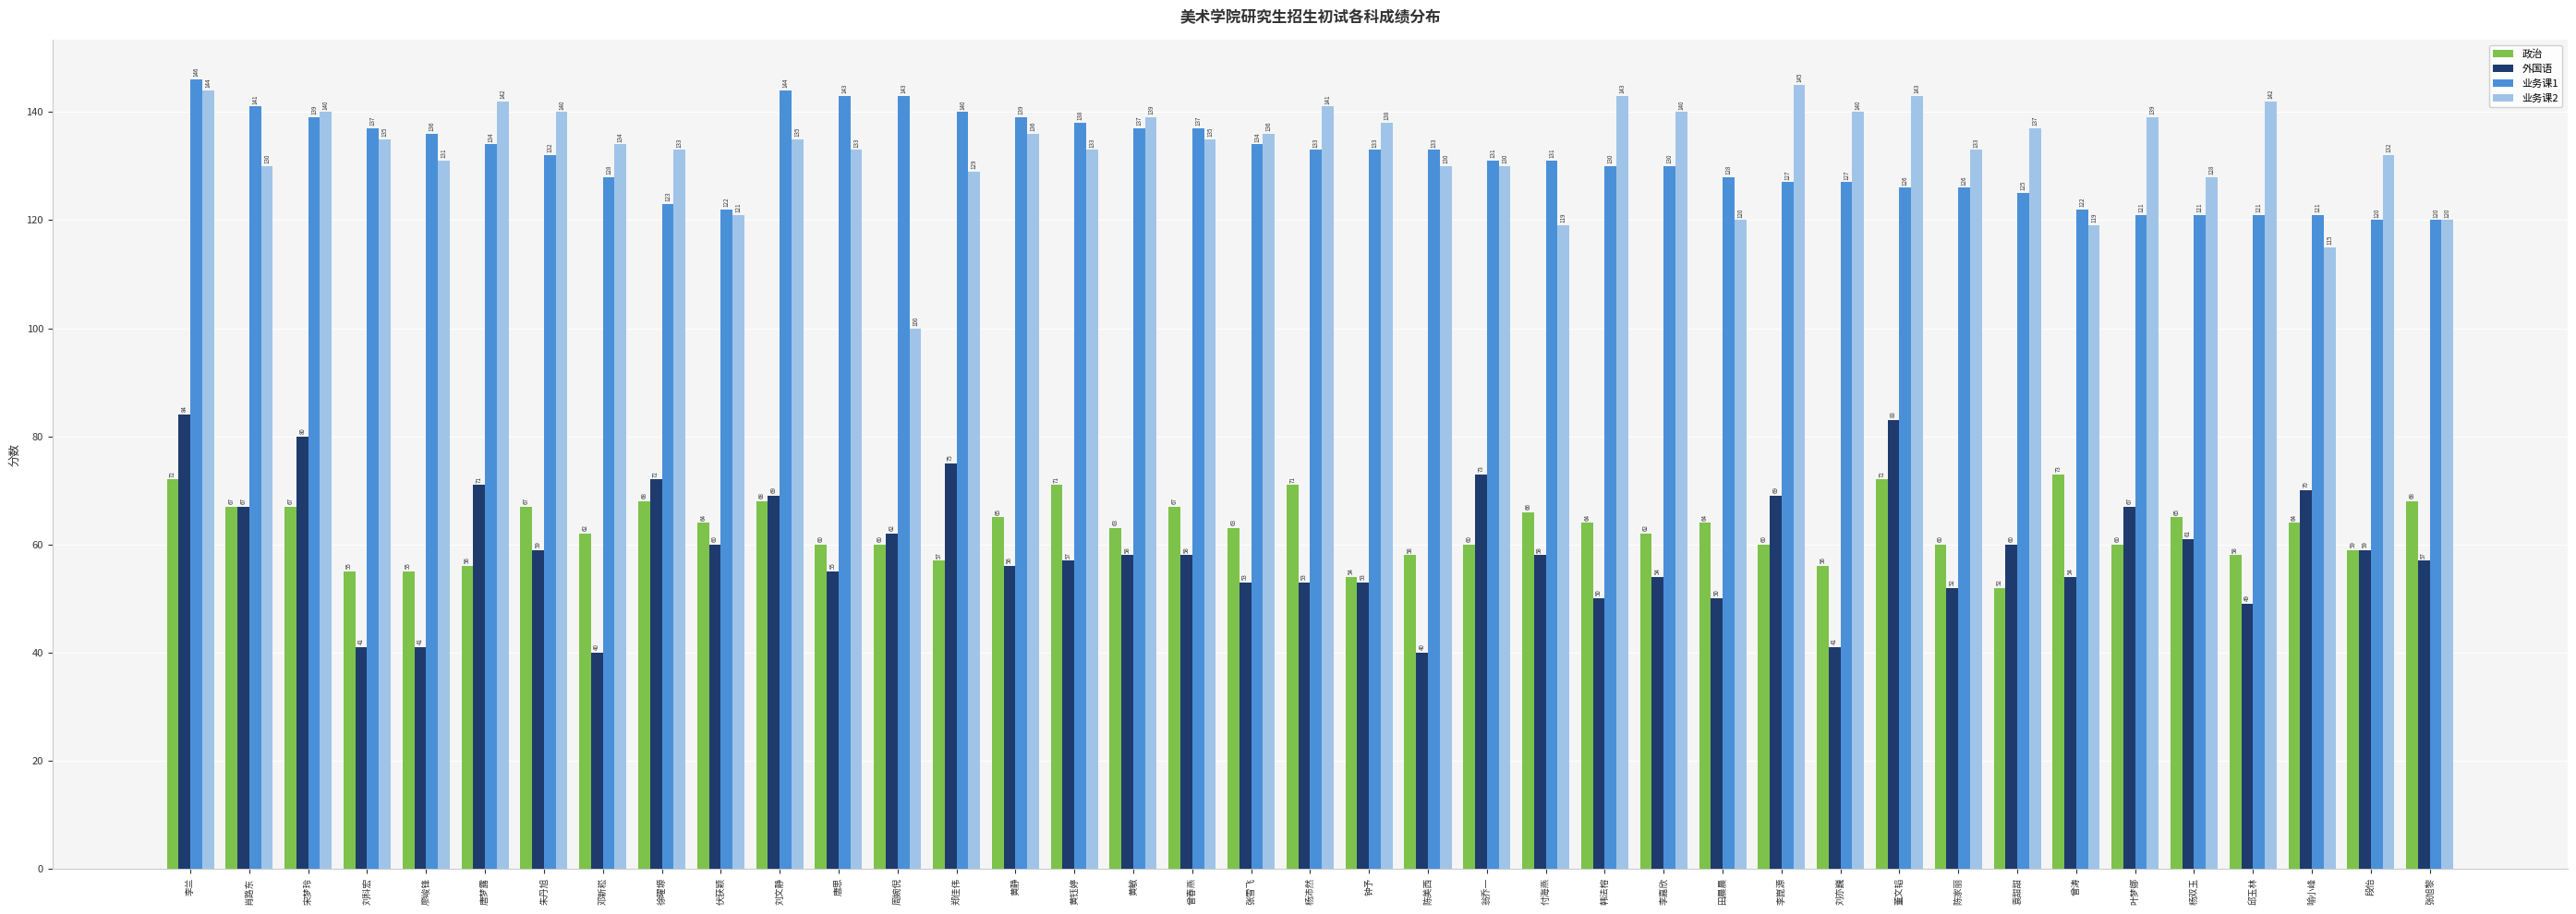

How many data points does each series have?

39